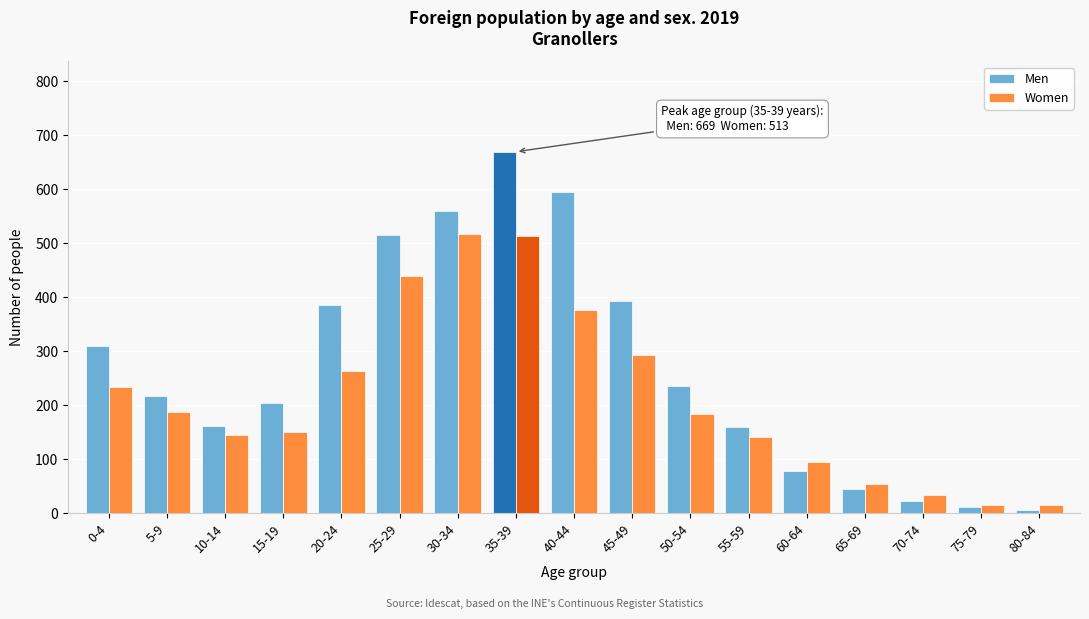

What is the difference between the second highest and second lowest values in the Women series?

499